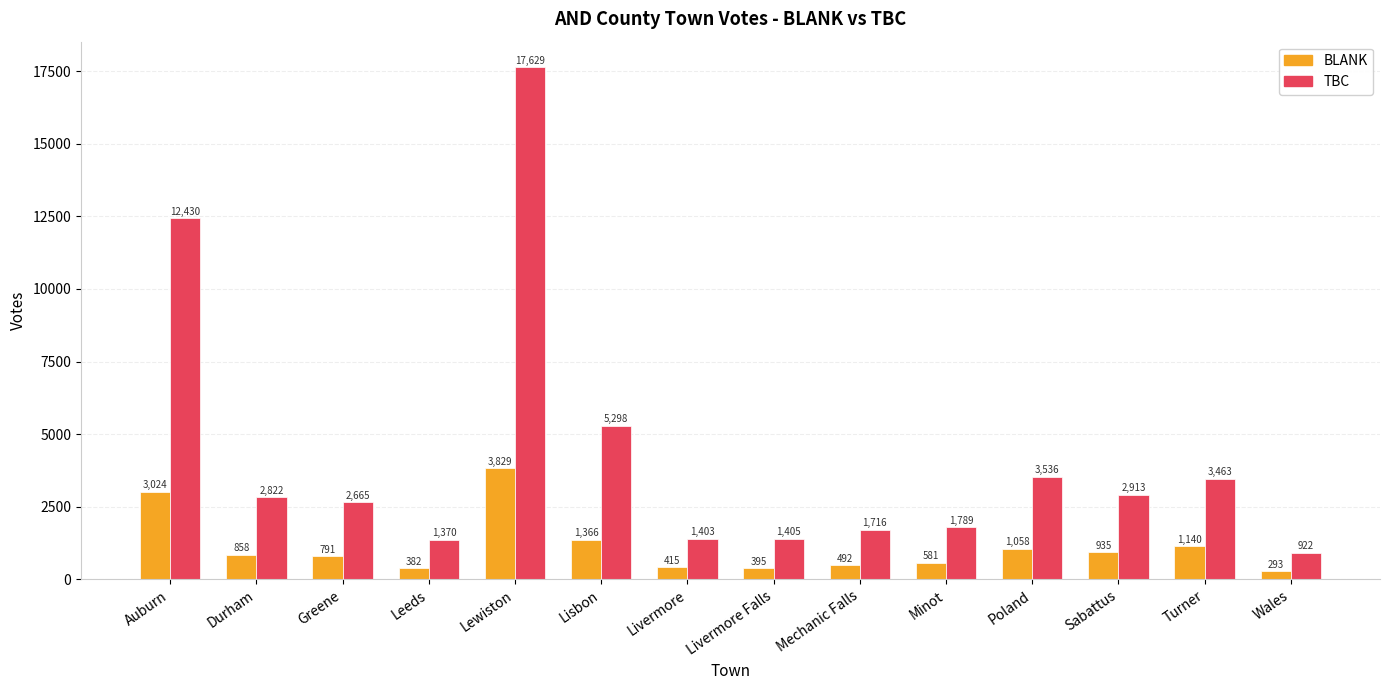

Which series has the widest spread of values?

TBC